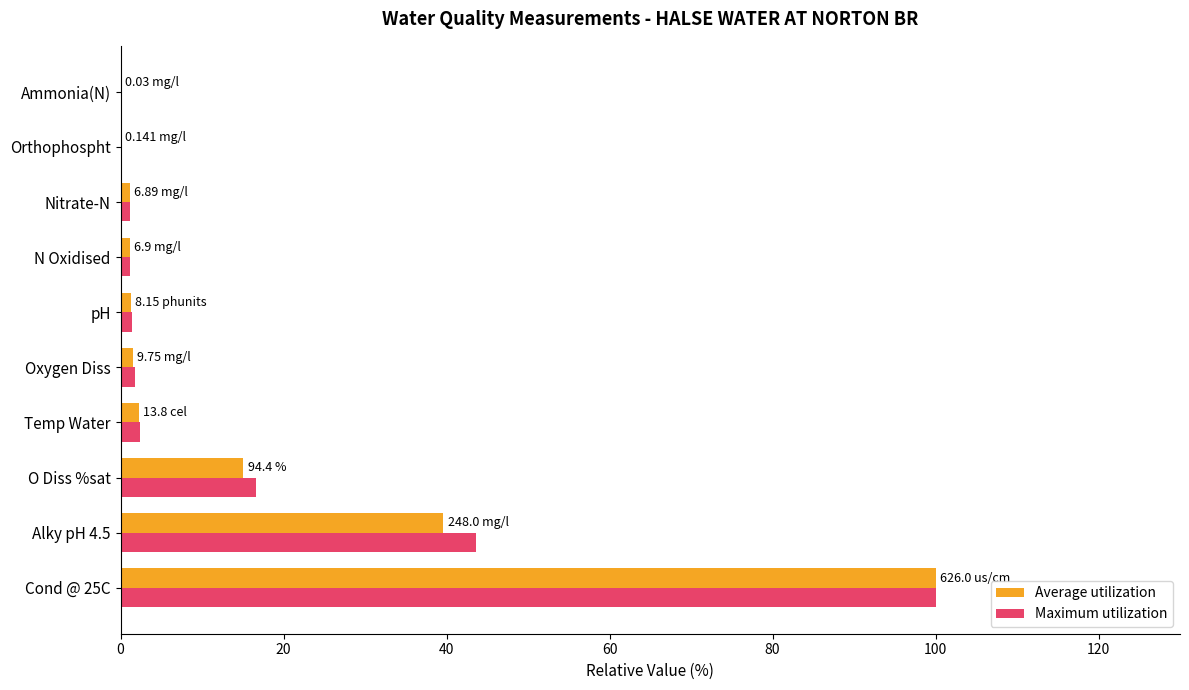

At which category is the sum across all series the highest?

Cond @ 25C